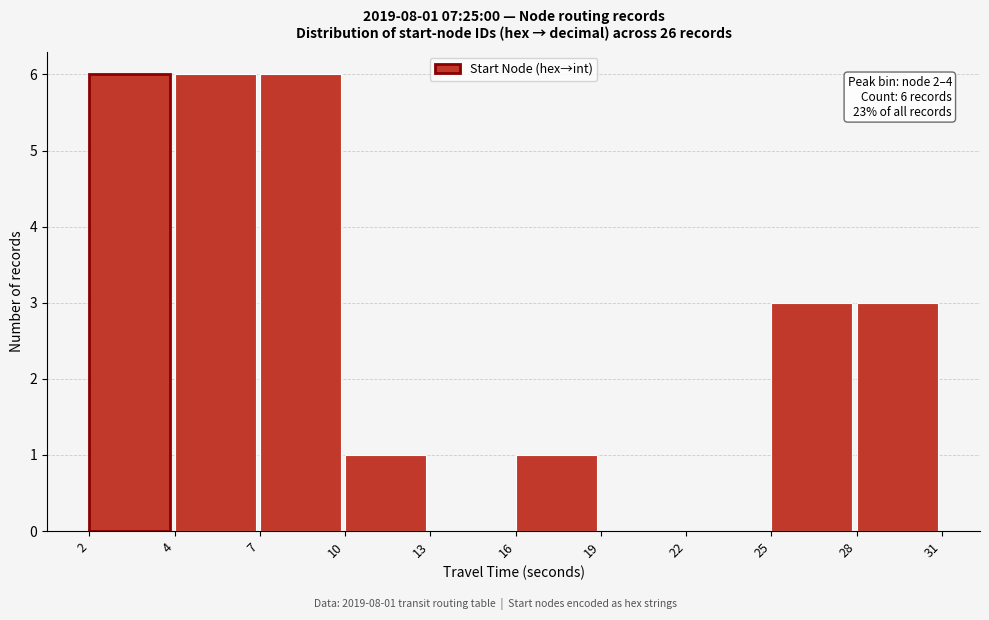

Reading left to right, what are all the values shown in this chart?

2=6	4=6	7=6	10=1	13=0	16=1	19=0	22=0	25=3	28=3